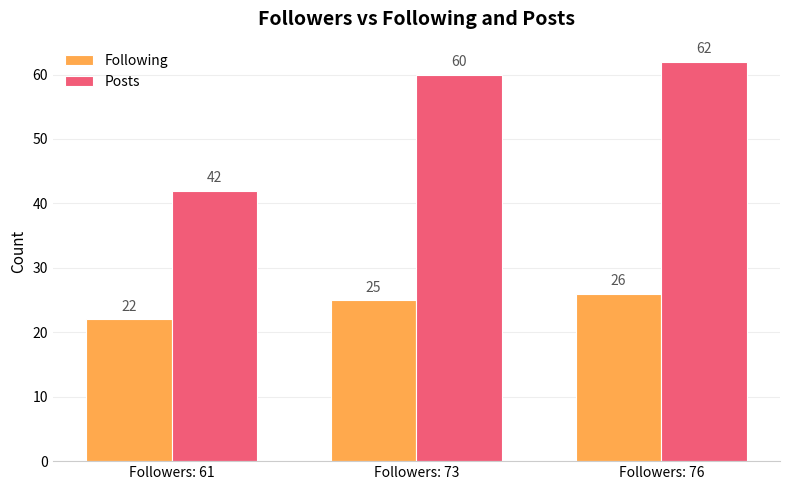

Read the Following value at Followers: 76.

26